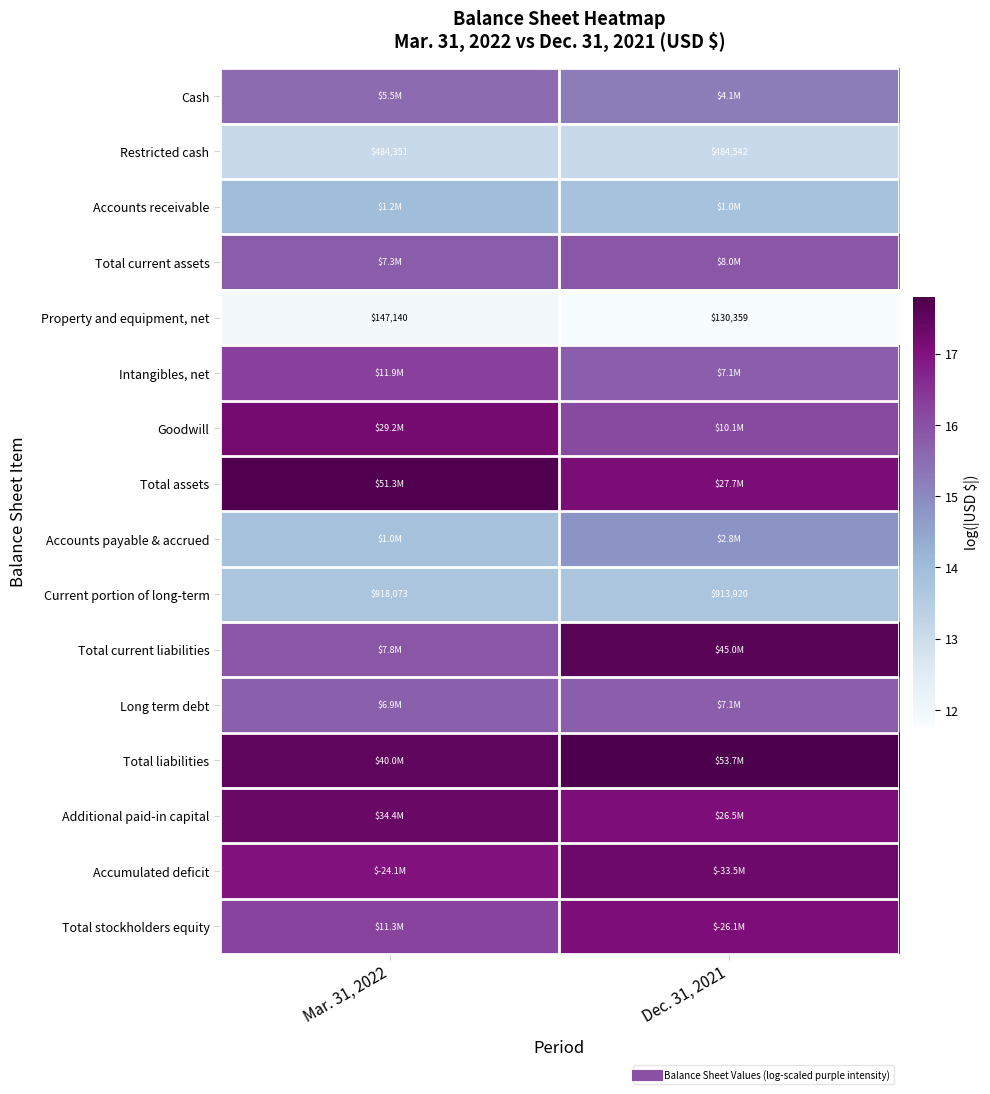

What is the difference between the maximum and minimum values in the Property and equipment, net series?

0.1